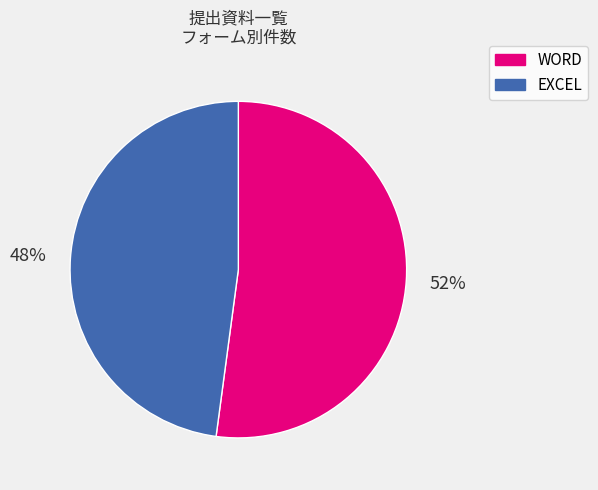

How many slices are in this pie chart?

2